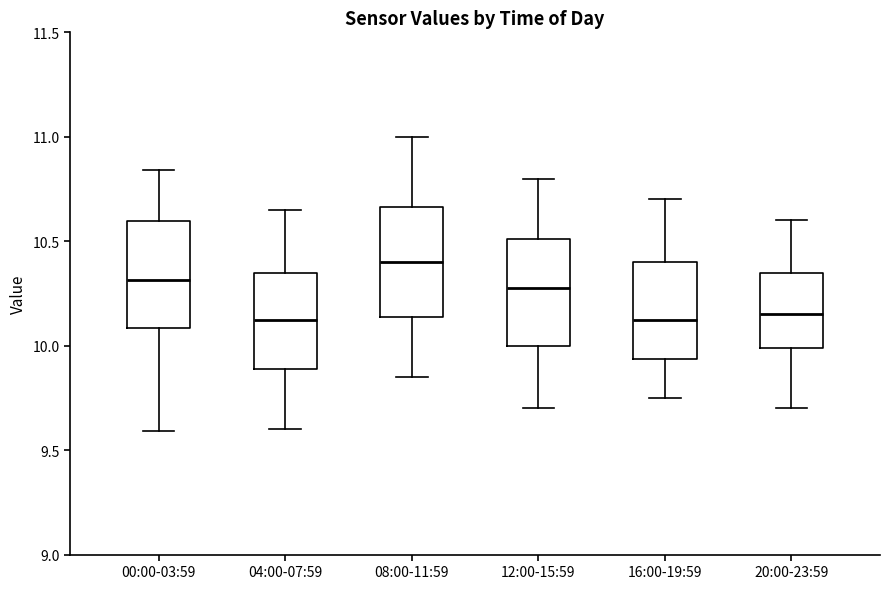

Which box's median line is the highest?

08:00-11:59